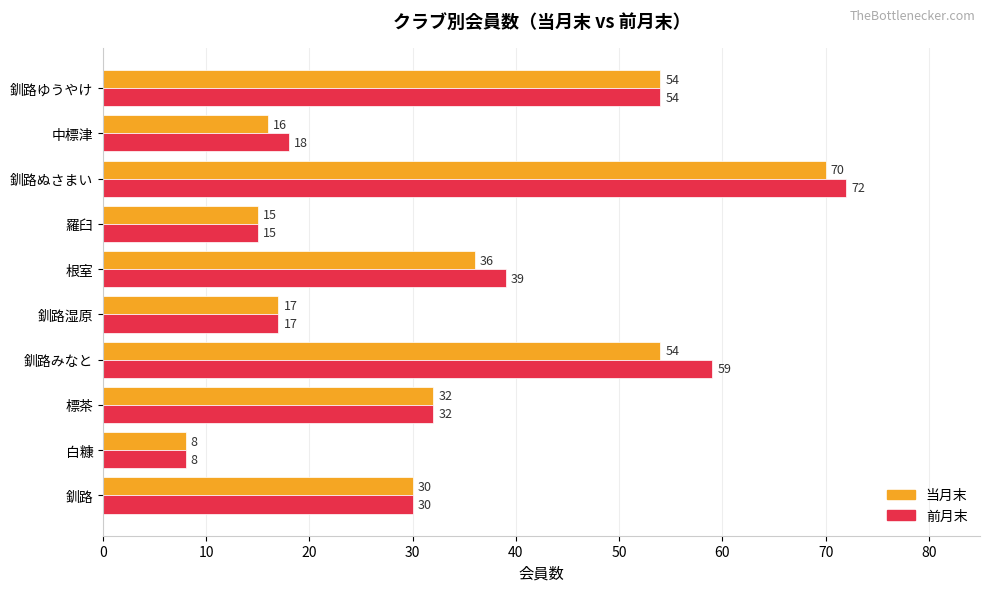

Rank the series by their maximum value, from highest to lowest.

前月末, 当月末